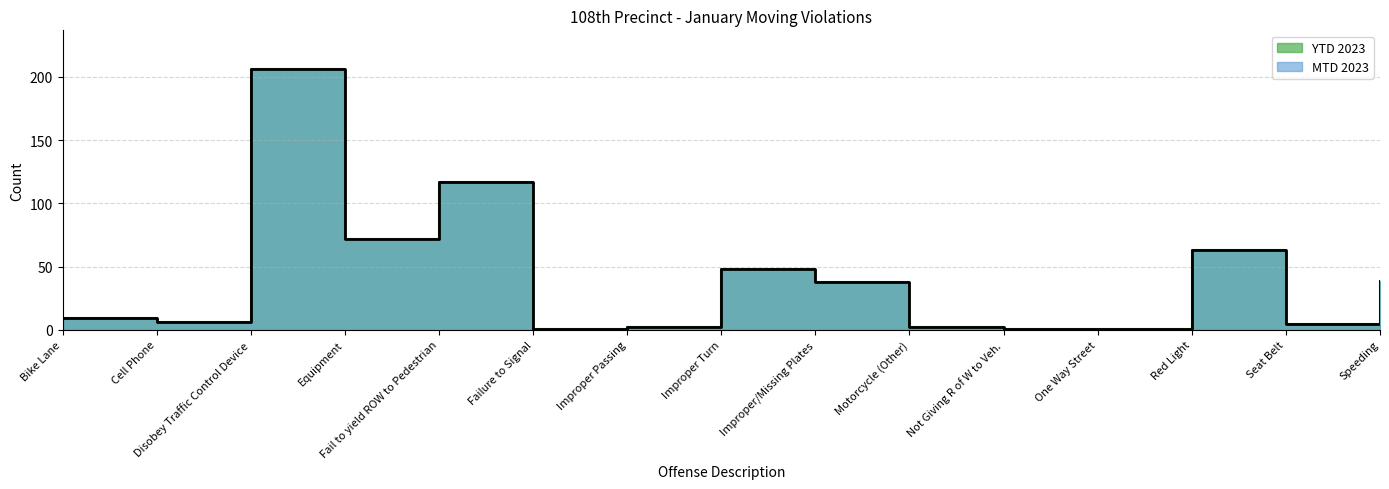

Rank the categories by MTD 2023 value from highest to lowest.

Disobey Traffic Control Device, Fail to yield ROW to Pedestrian, Equipment, Red Light, Improper Turn, Speeding, Improper/Missing Plates, Bike Lane, Cell Phone, Seat Belt, Improper Passing, Motorcycle (Other), Failure to Signal, Not Giving R of W to Veh., One Way Street